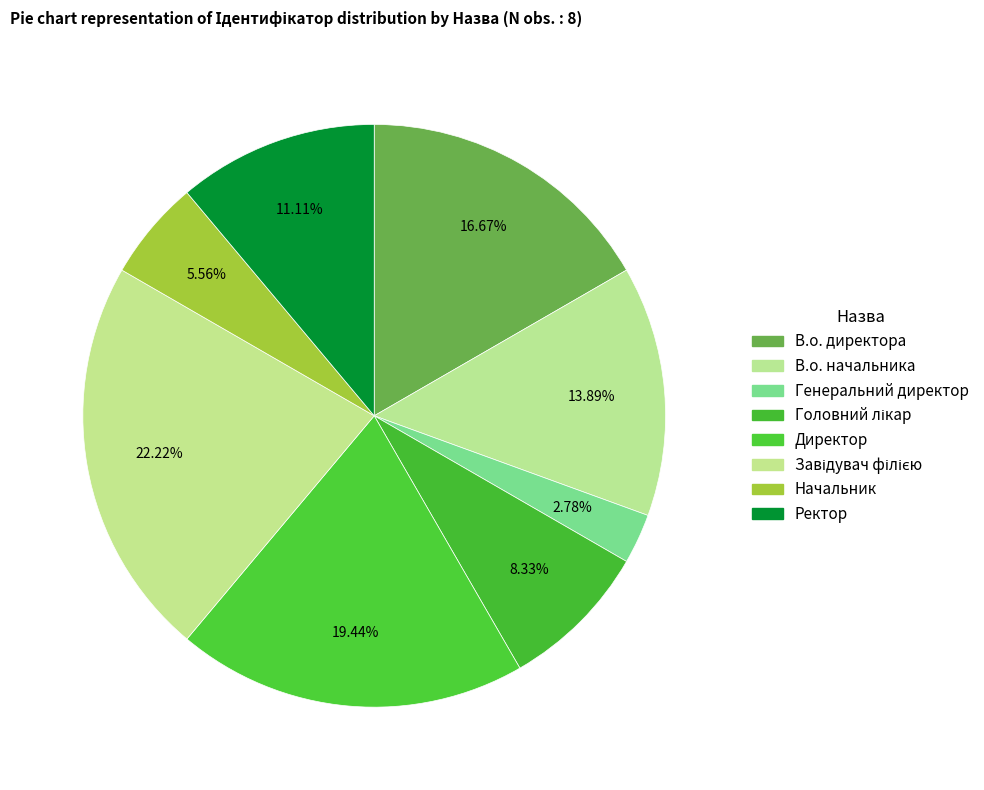

Which slice is the smallest?

Генеральний директор